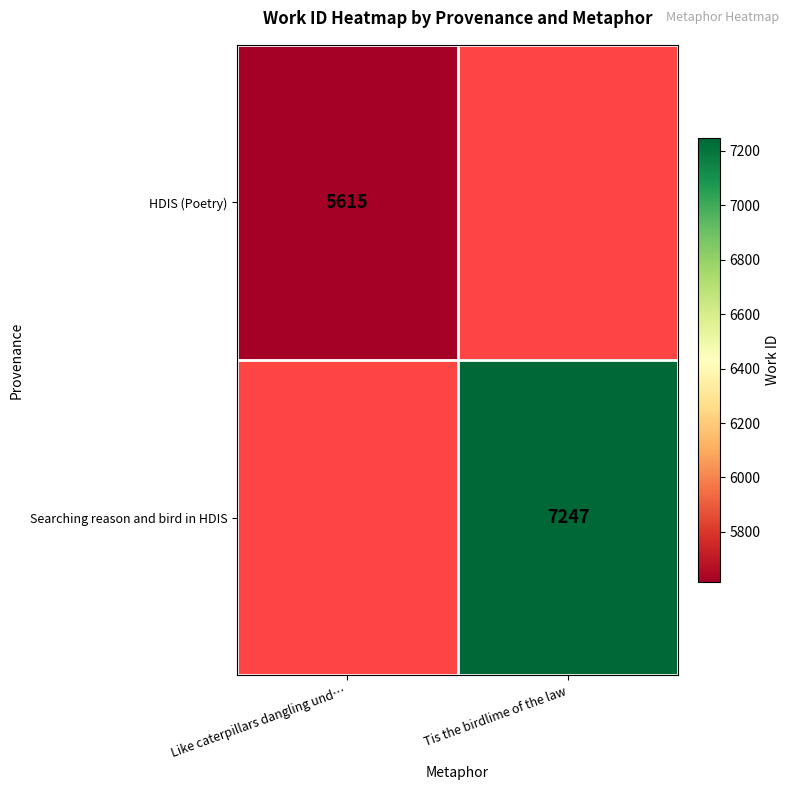

True or false: HDIS (Poetry) has a value of 5615 at Like caterpillars dangling und….

True